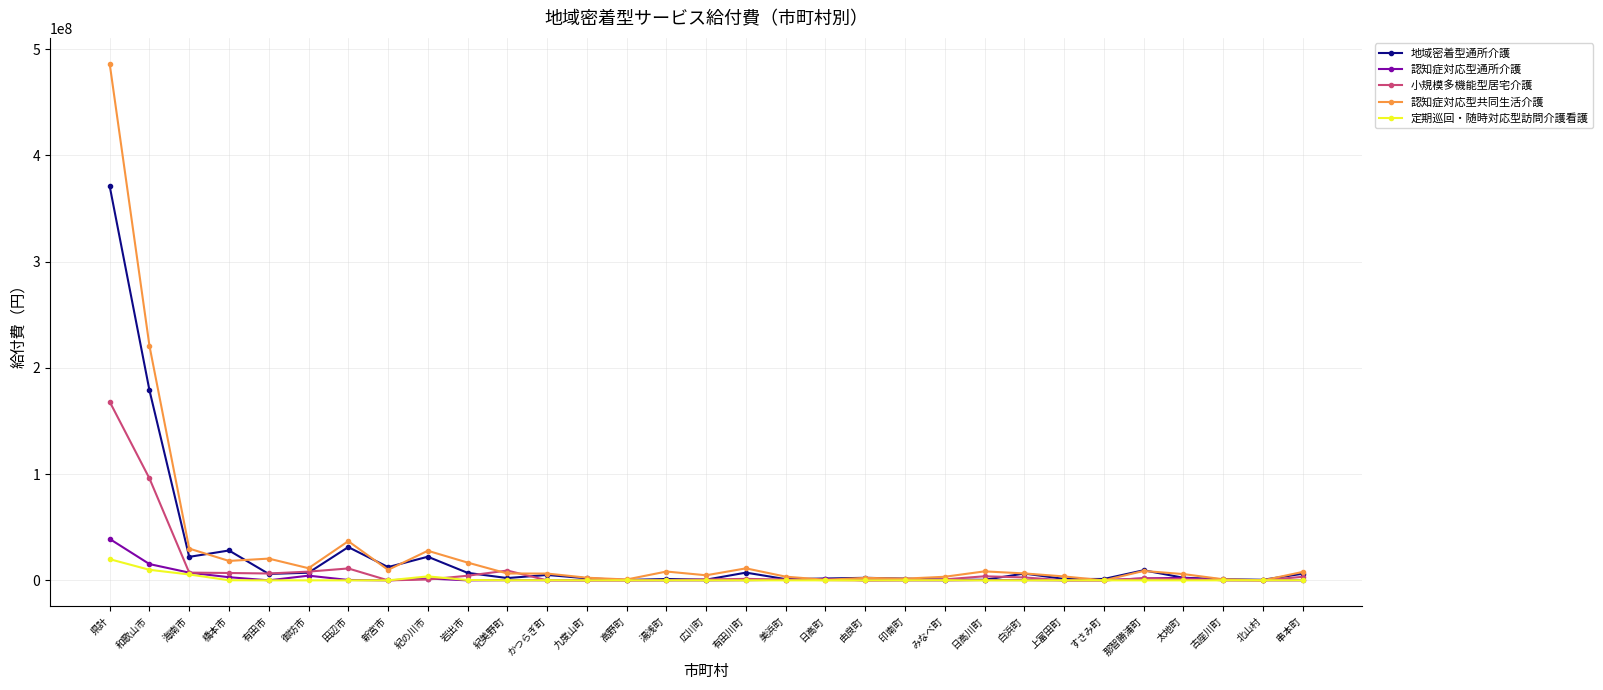

At how many categories does at least one series exceed 157707592?

2